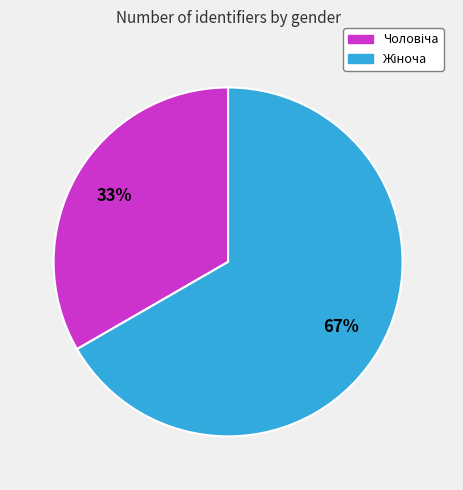

Does any single category account for the majority?

Yes